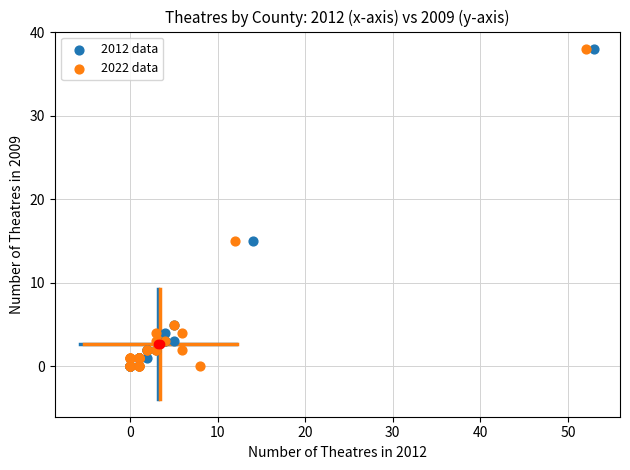

What are all the series names shown in the legend?

2012 data, 2022 data